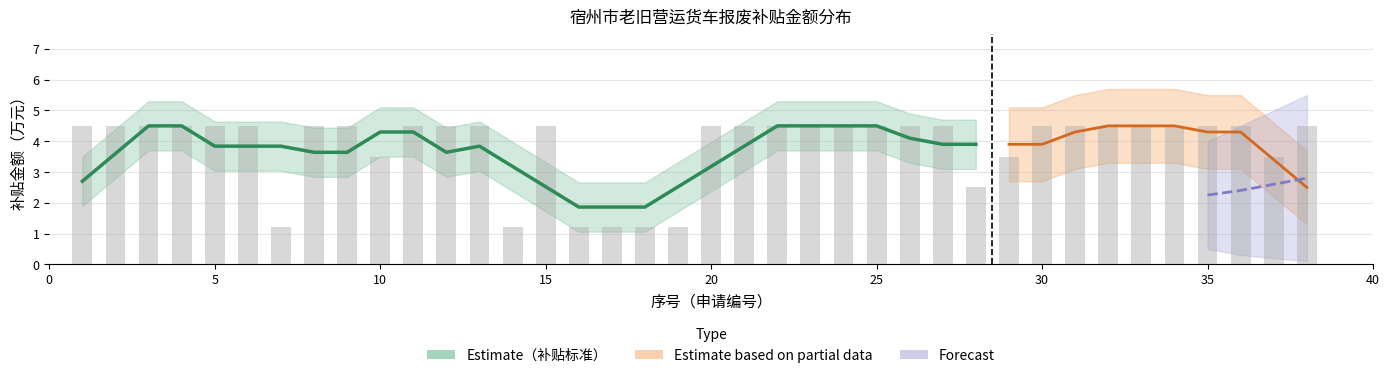

What is the value of the 13th bar from the left?

4.5